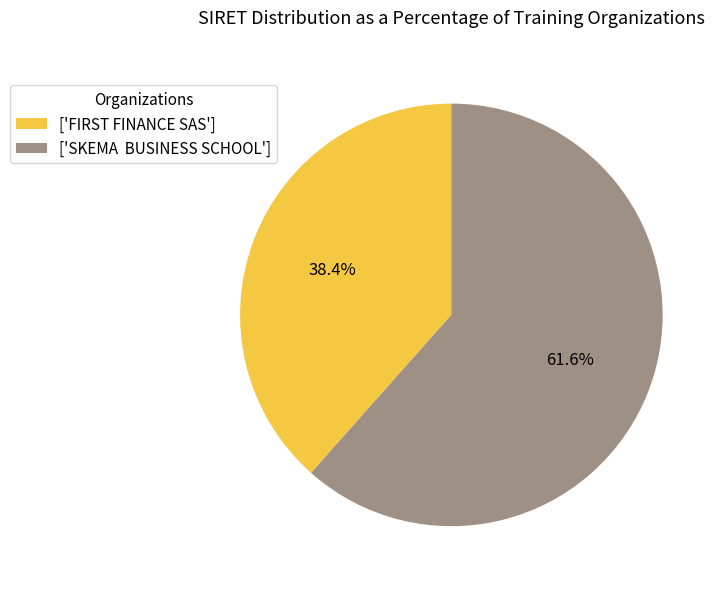

To the nearest percent, what is the difference between the largest and smallest slice percentages?

23%